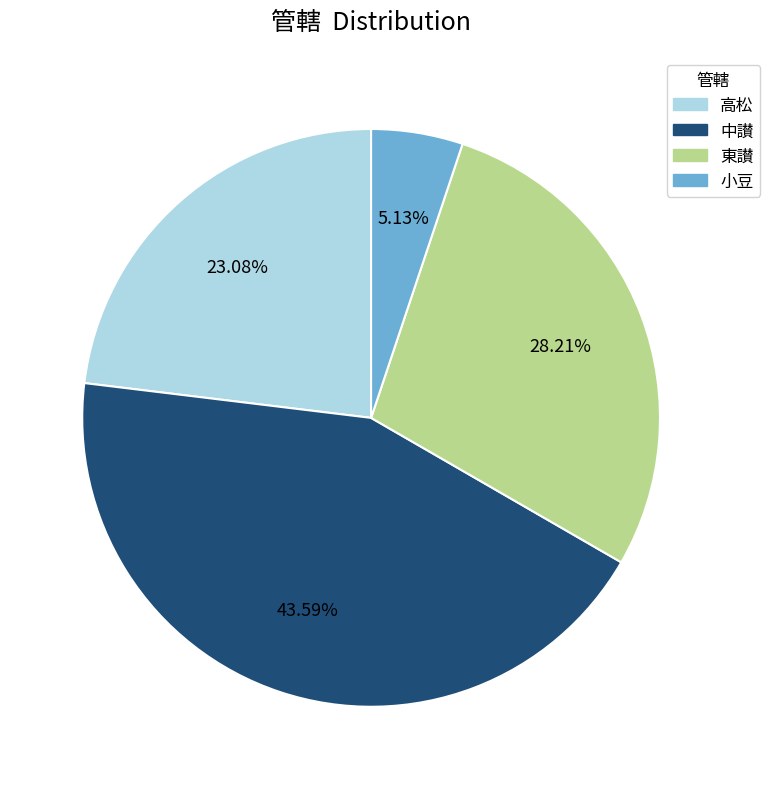

Does any single category account for the majority?

No